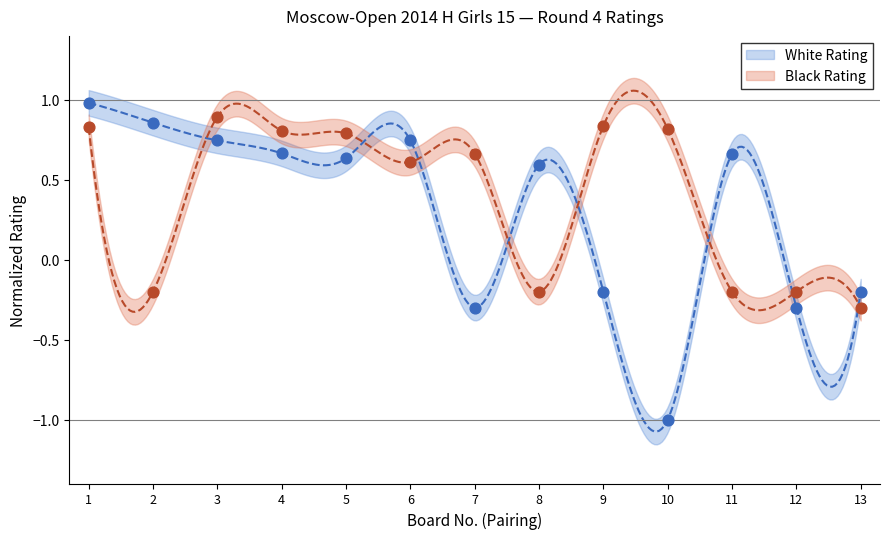

Which series reaches the minimum Y coordinate?

White Rating